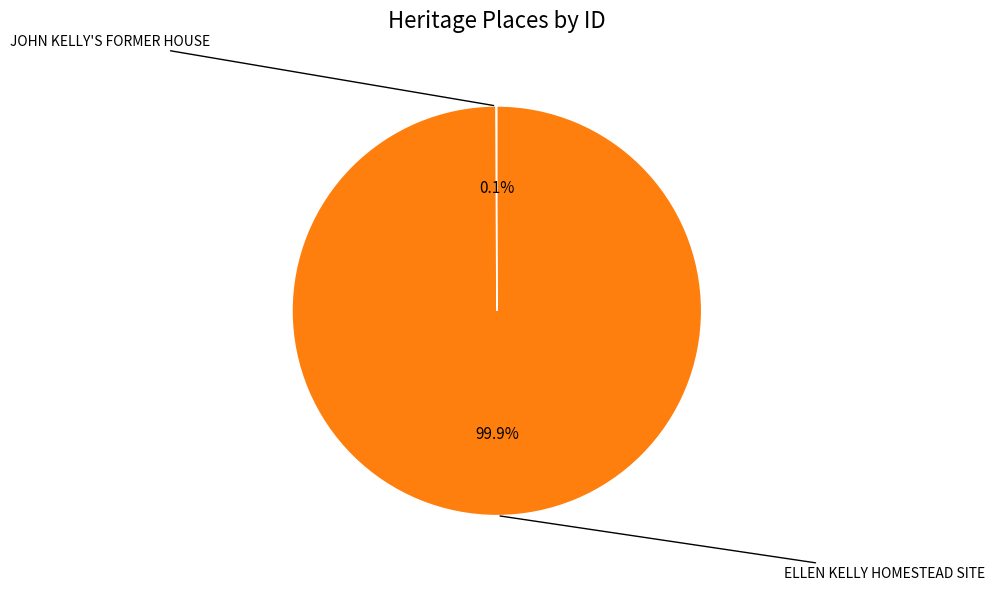

Is it true that JOHN KELLY'S FORMER HOUSE is 0% of the pie?

True